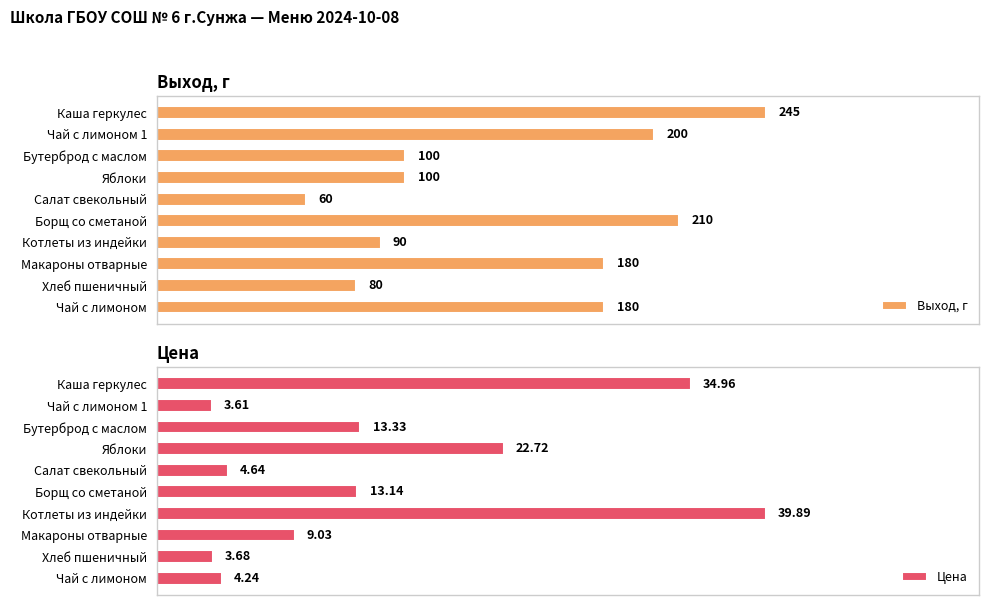

Rank the categories by Цена value from highest to lowest.

Котлеты из индейки, Каша геркулес, Яблоки, Бутерброд с маслом, Борщ со сметаной, Макароны отварные, Салат свекольный, Чай с лимоном, Хлеб пшеничный, Чай с лимоном 1